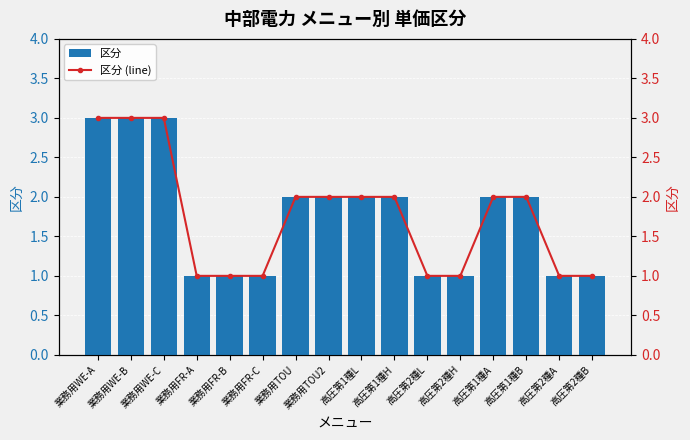

At which label is 区分 (line) closest to 2?

業務用TOU